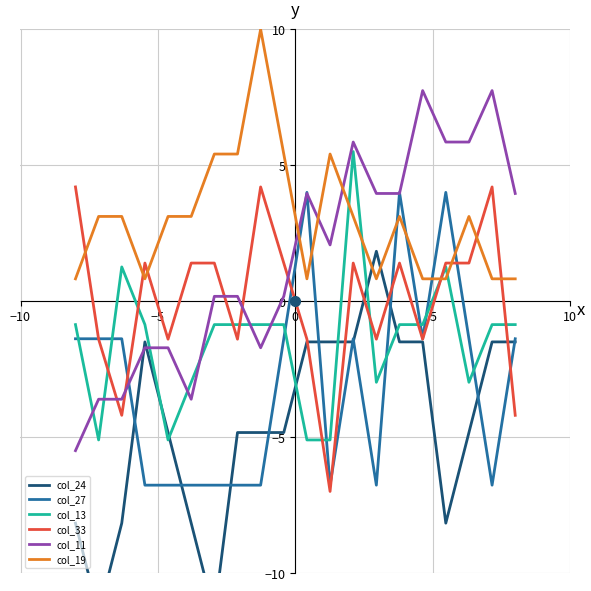

What is the lowest value of the col_27 series?

-6.8